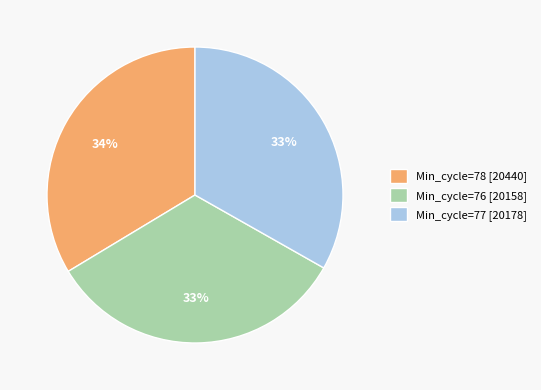

True or false: Min_cycle=76 [20158] accounts for 33% of the total.

True